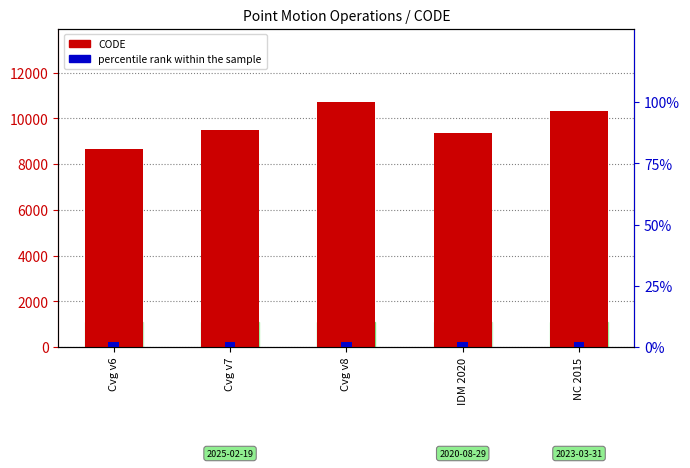

At how many categories does at least one series exceed 6323?

5